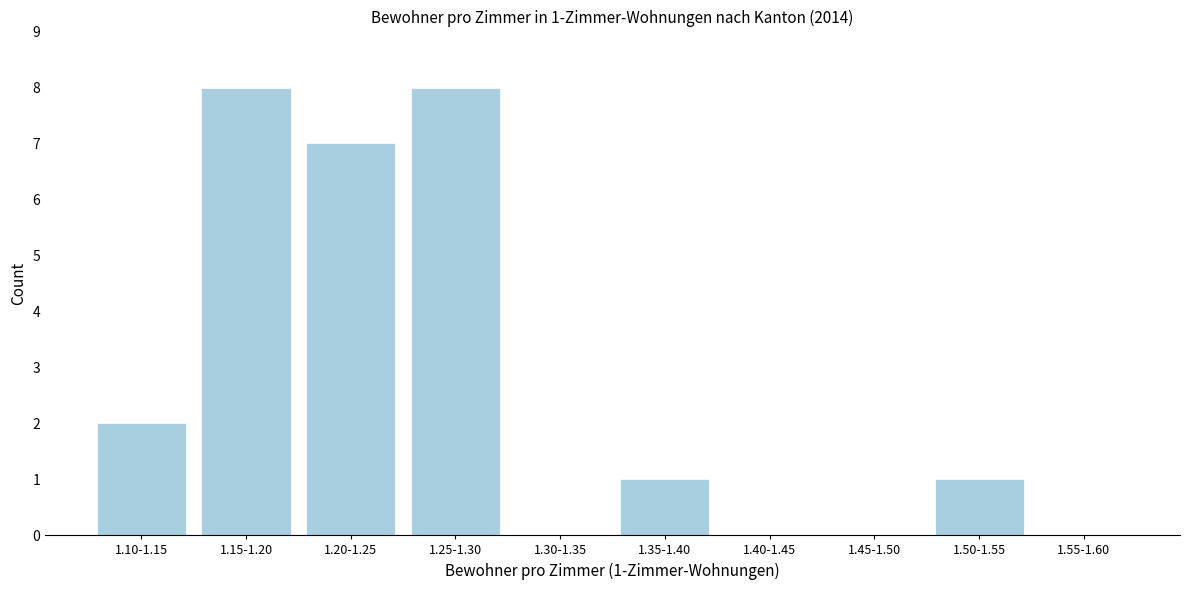

Reading left to right, extract all data points from this chart.

1.10-1.15=2	1.15-1.20=8	1.20-1.25=7	1.25-1.30=8	1.30-1.35=0	1.35-1.40=1	1.40-1.45=0	1.45-1.50=0	1.50-1.55=1	1.55-1.60=0